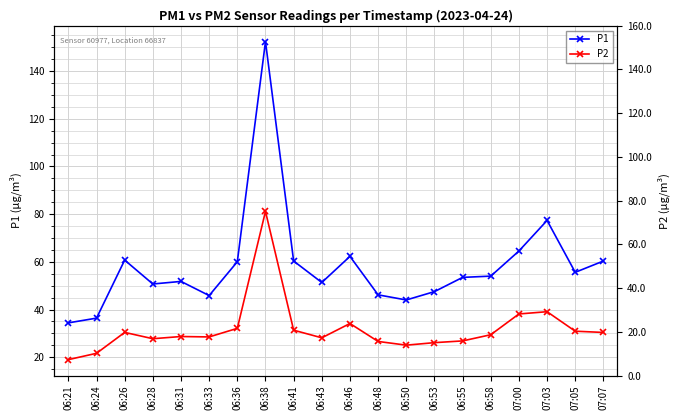

What is the total value across all series at 06:33?

74.3